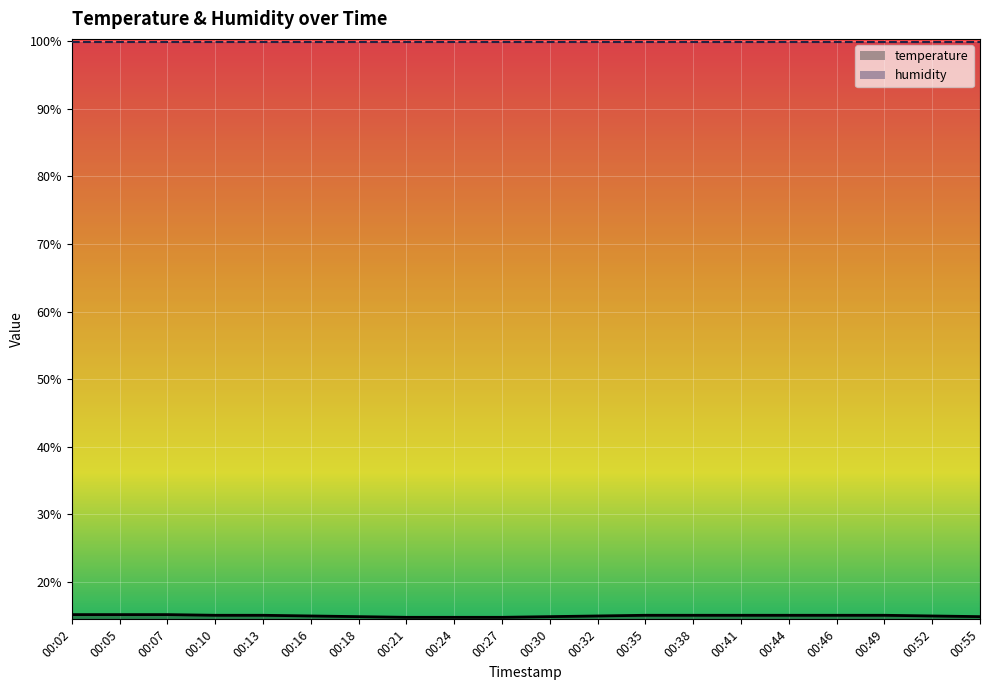

What is the change in value from 00:24 to 00:41?

+0.3